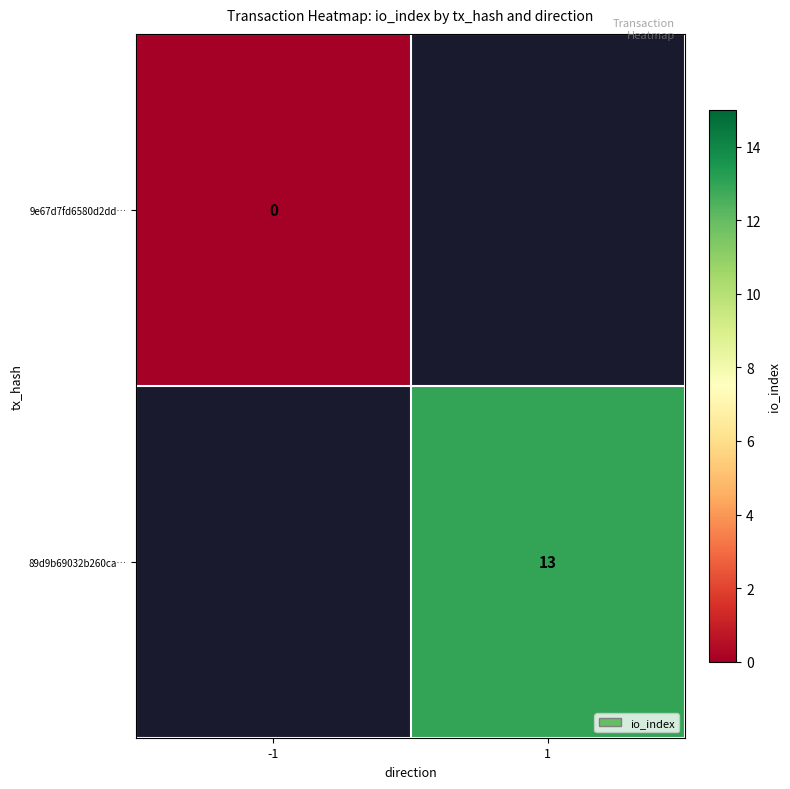

The 89d9b69032b260ca… series shows 13 at 1. True or false?

True